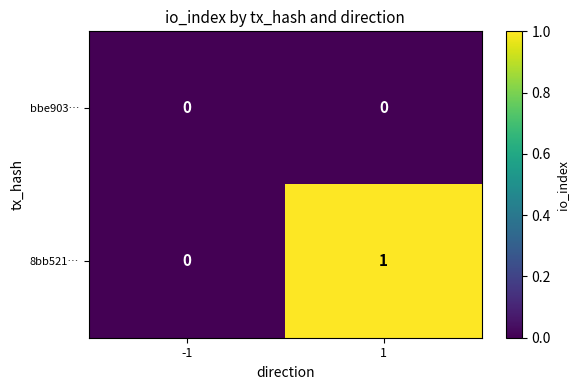

Reading right to left, transcribe all the data shown in this chart.

bbe903…: 1=0	-1=0
8bb521…: 1=1	-1=0